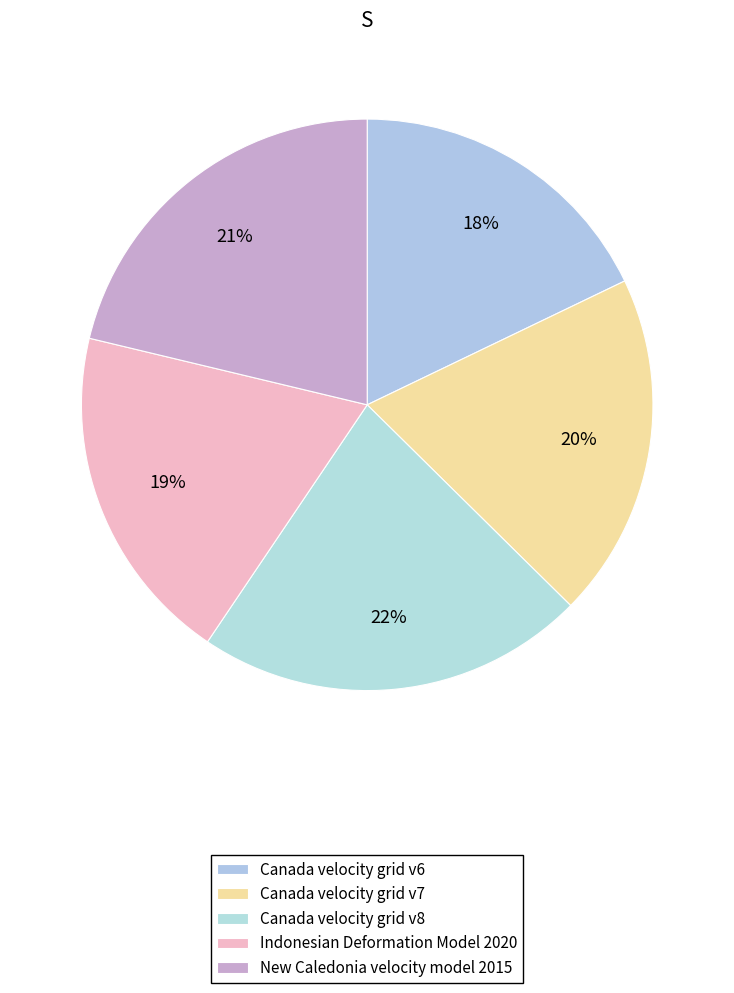

To the nearest percent, what is the average slice percentage?

20%